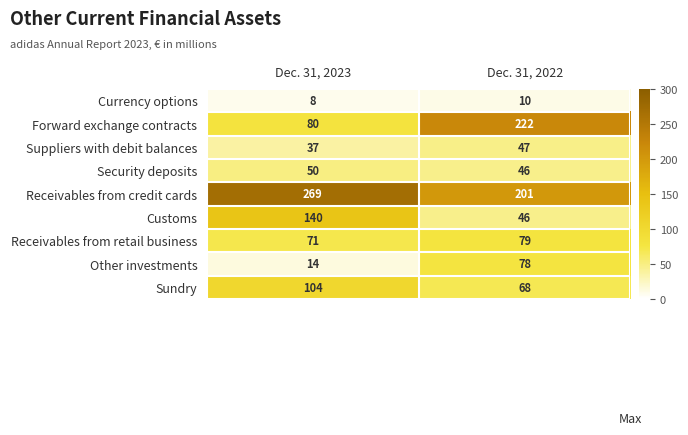

What is the total value across all series at Dec. 31, 2022?

797